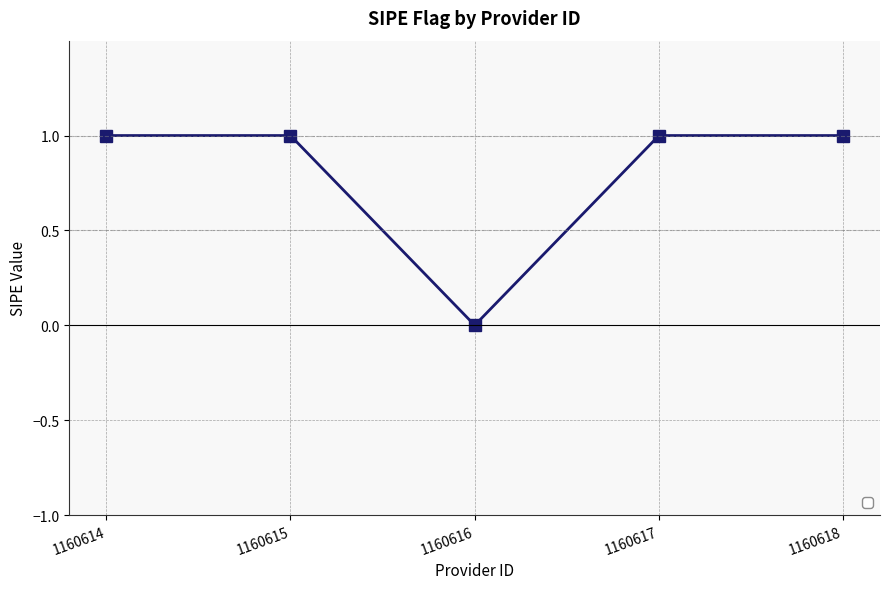

What is the maximum value shown in the chart?

1